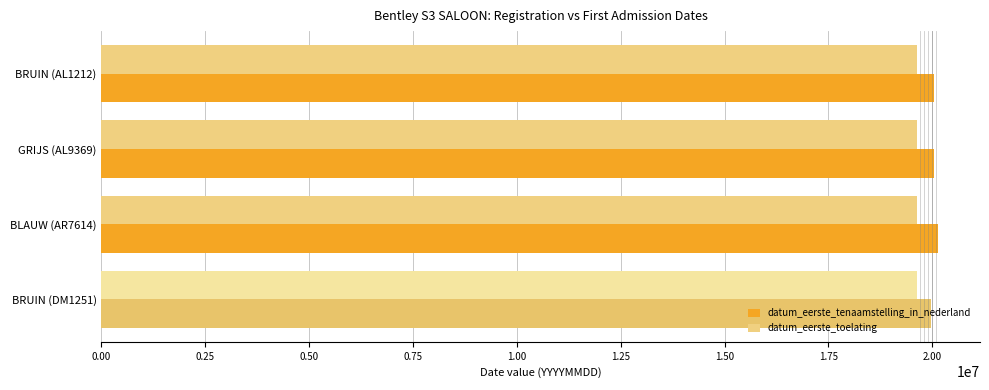

How many datum_eerste_tenaamstelling_in_nederland values are between 20030528 and 20140916?

3